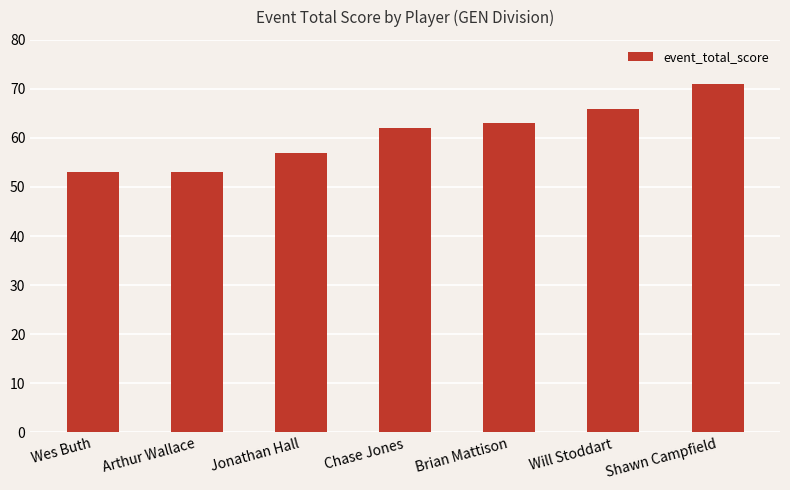

The chart shows a value of 107 at Shawn Campfield. True or false?

False